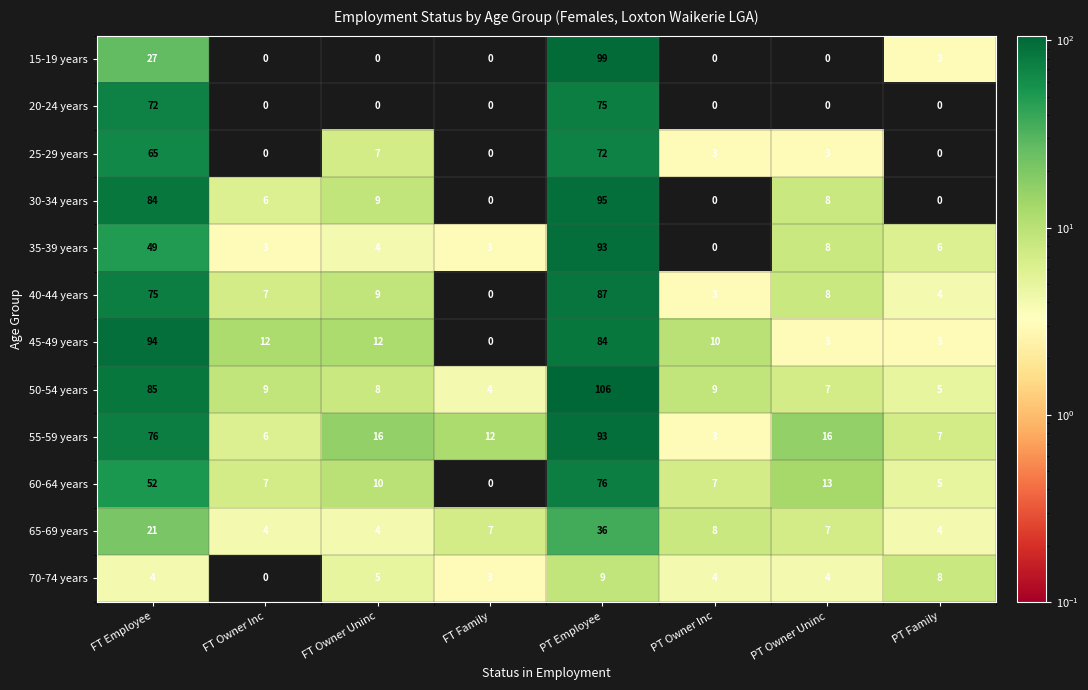

Count the number of data series in this chart.

12